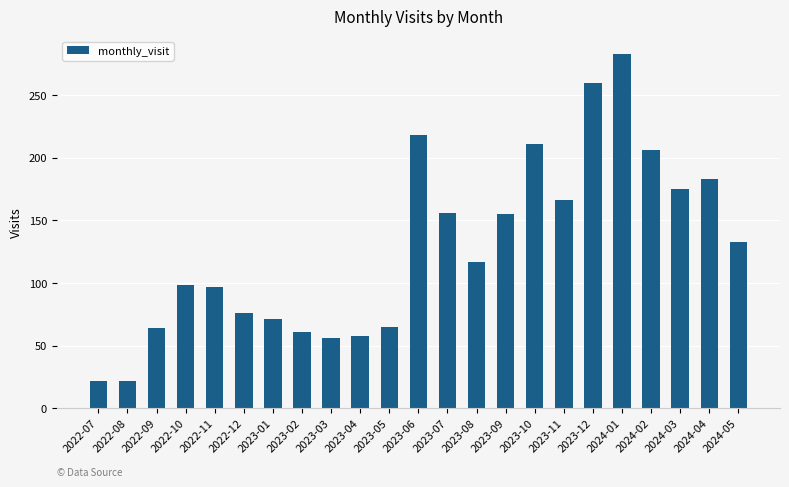

Between 2023-06 and 2023-04, which is larger?

2023-06